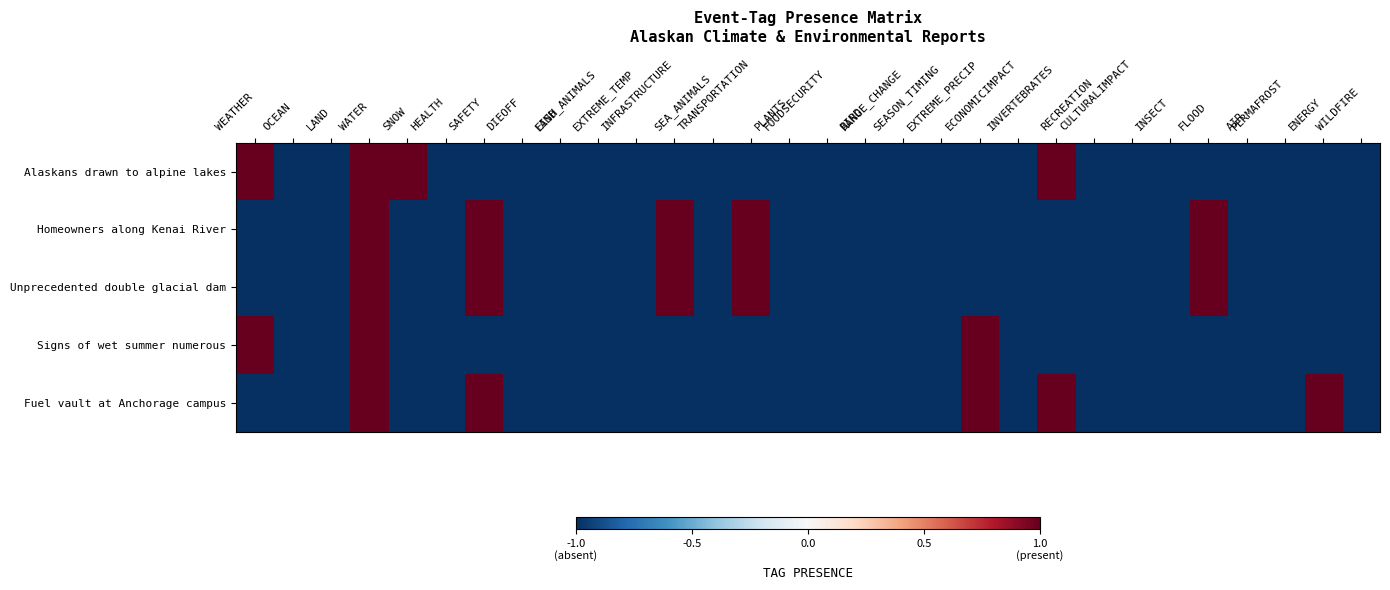

Between WEATHER and PERMAFROST, which series saw the biggest shift?

Alaskans drawn to alpine lakes